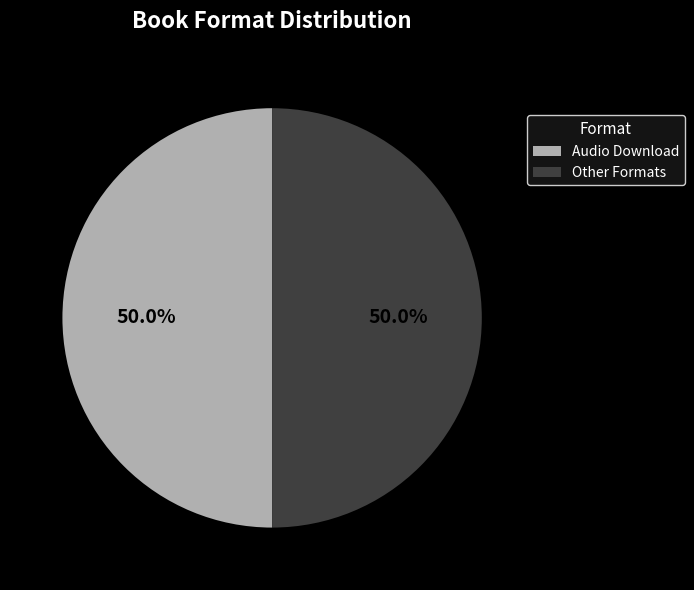

What is the total percentage of Other Formats and Audio Download?

100.0%